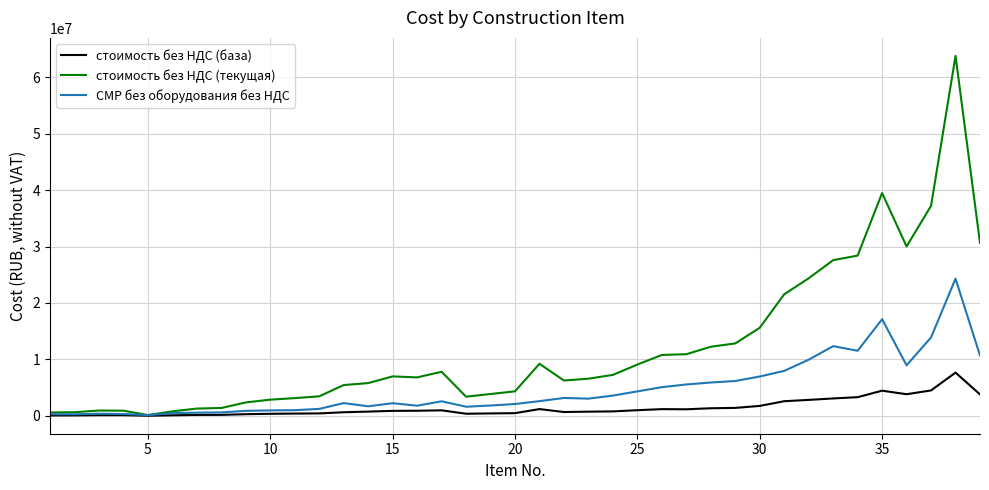

Count the number of data series in this chart.

3